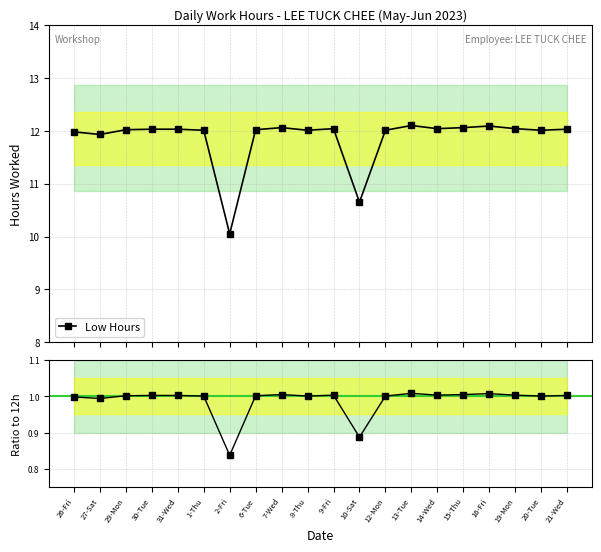

What is the label of the 4th point from the left?

30-Tue